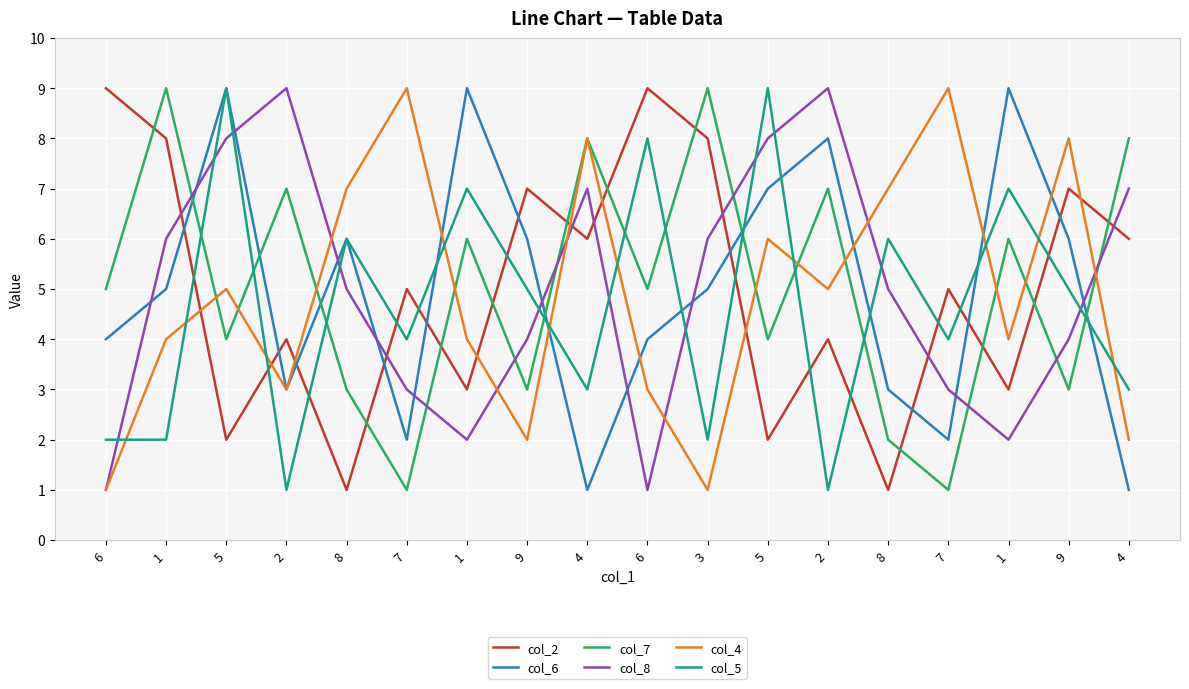

Which series has the widest spread of values?

col_2